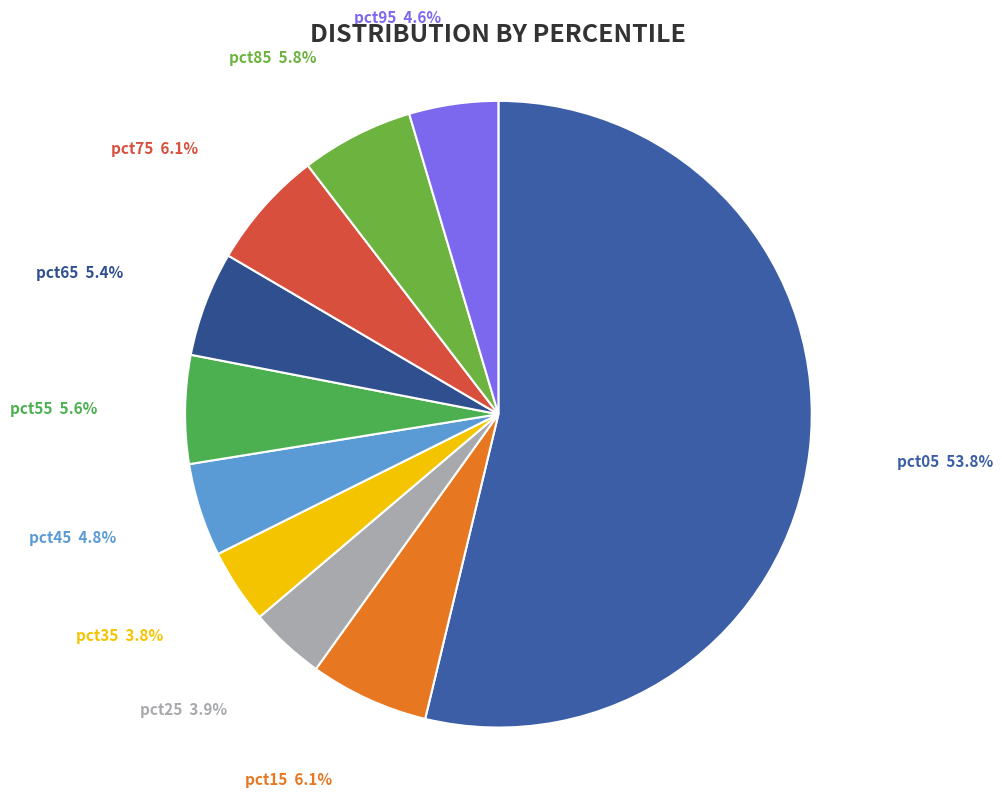

Does pct35 account for over 50% of the chart?

No